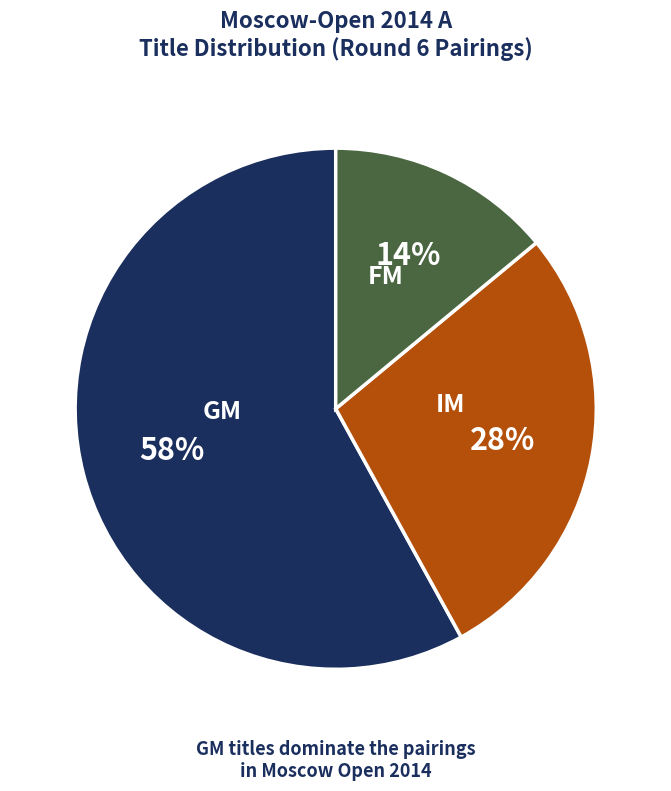

Which has a higher value, IM or FM?

IM